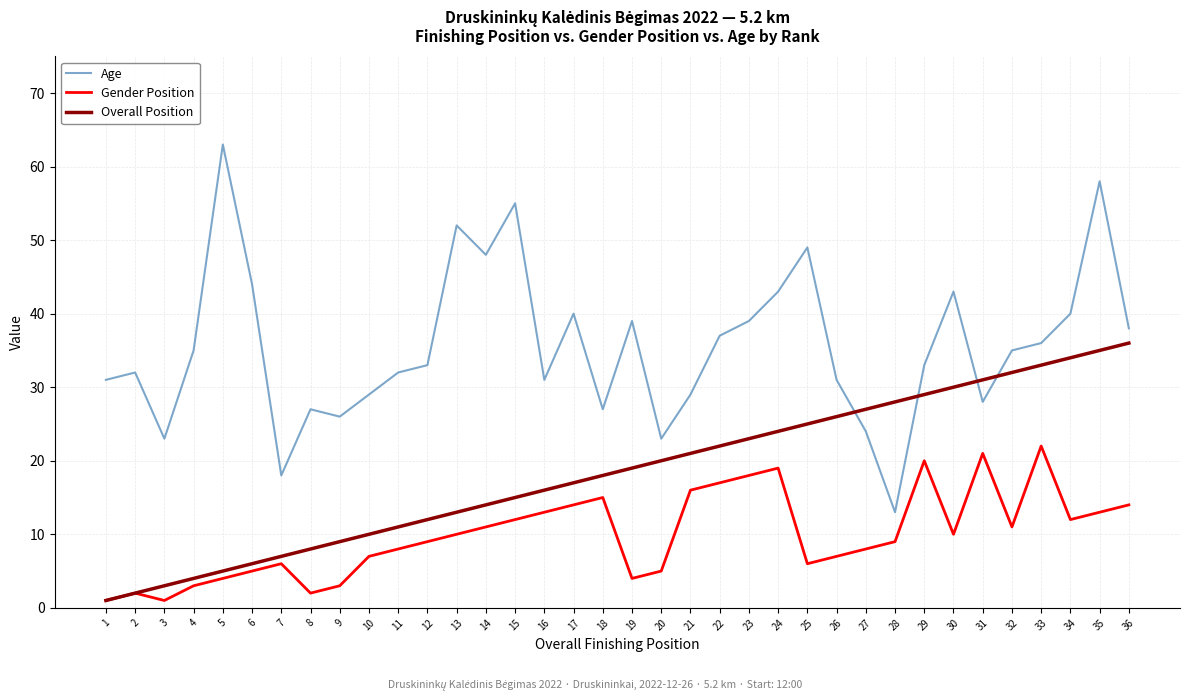

The value of Gender Position at 12 is 12. True or false?

False